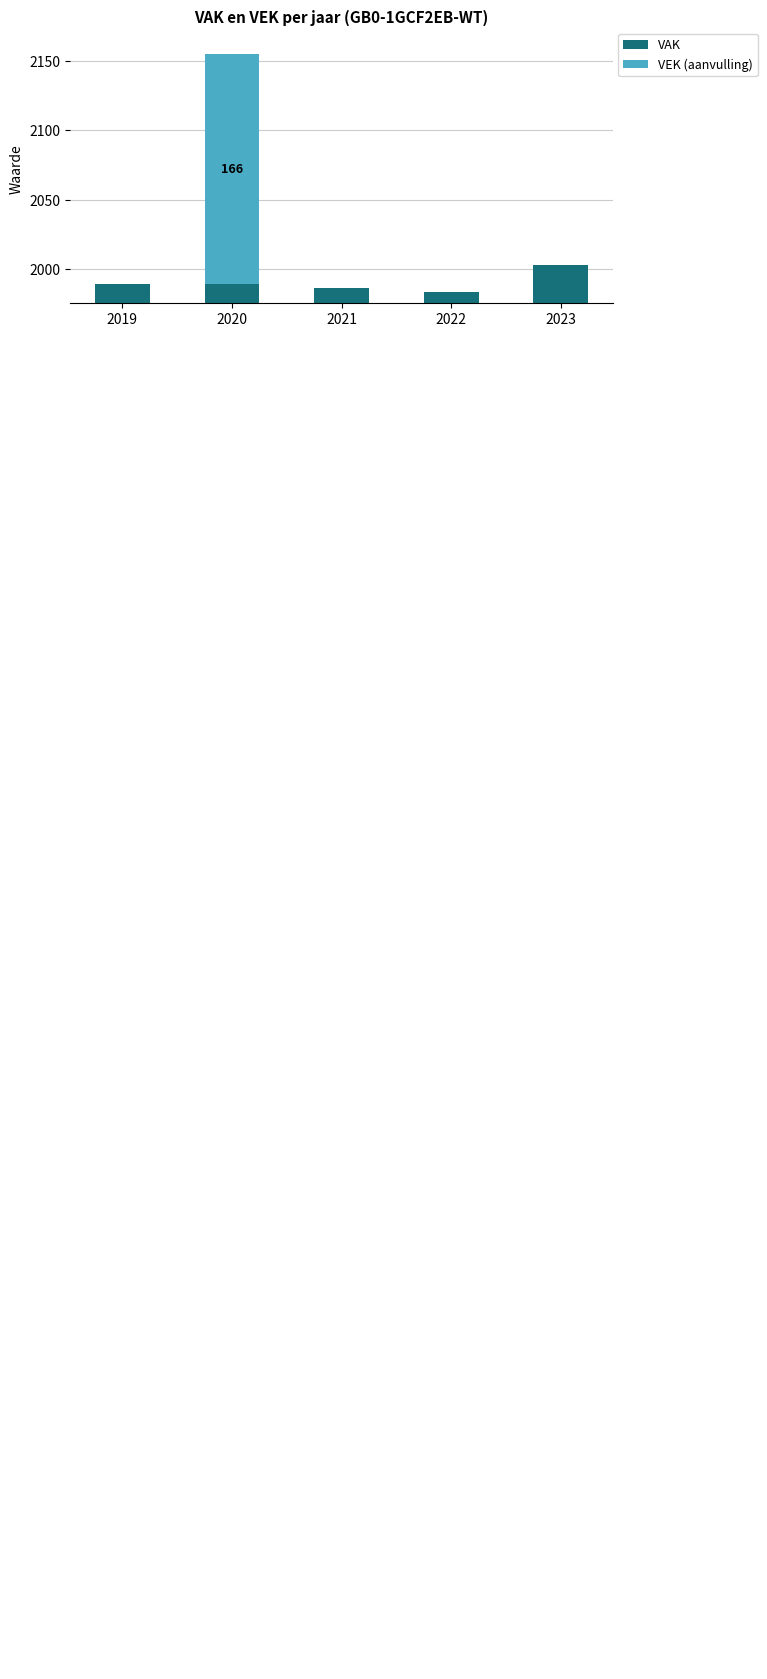

What is the difference between the VAK values at 2020 and 2022?

6